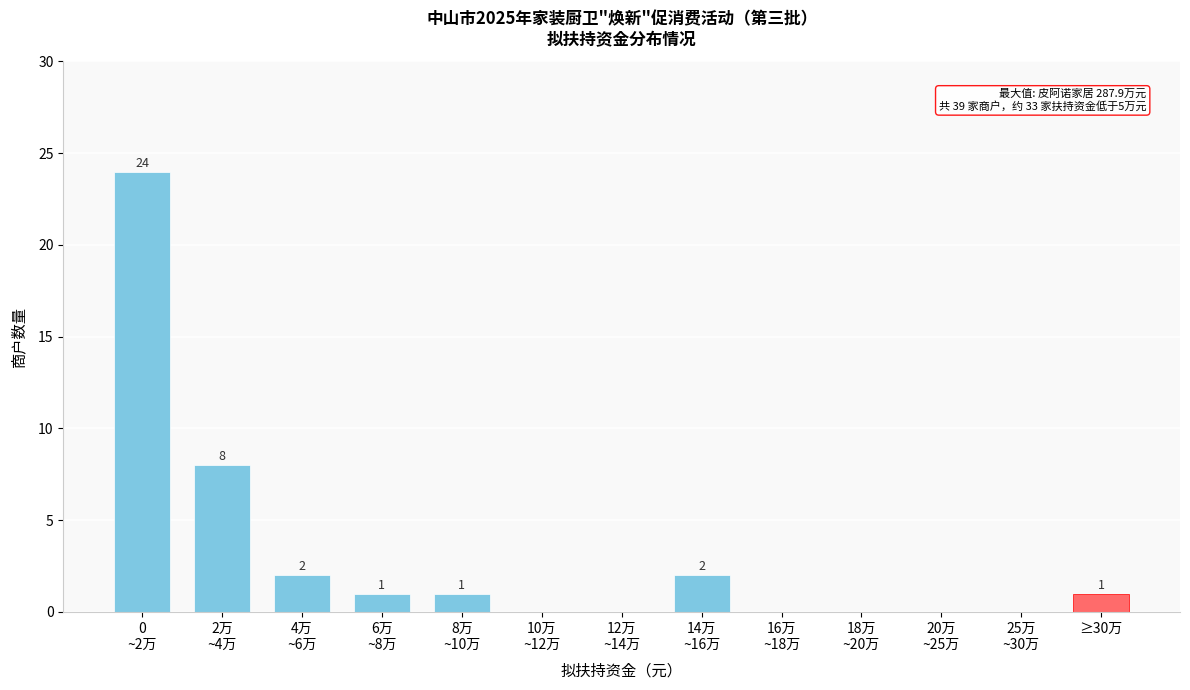

What is the maximum value shown in the chart?

24